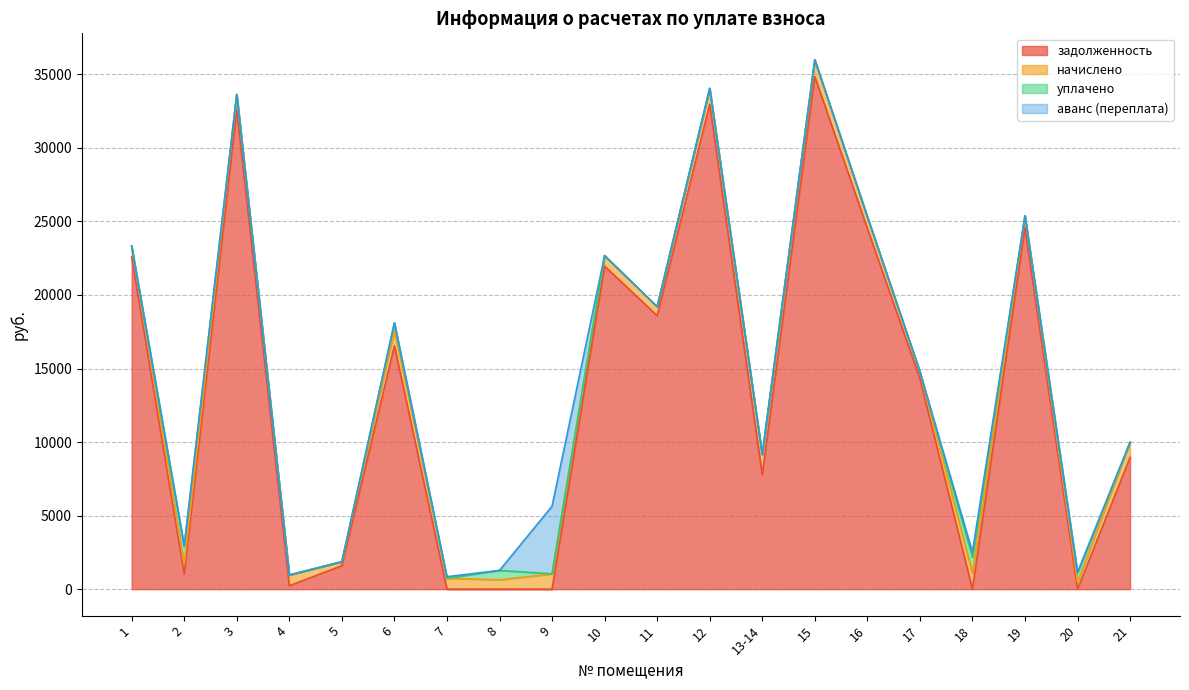

What is the label of the 7th point from the right?

15